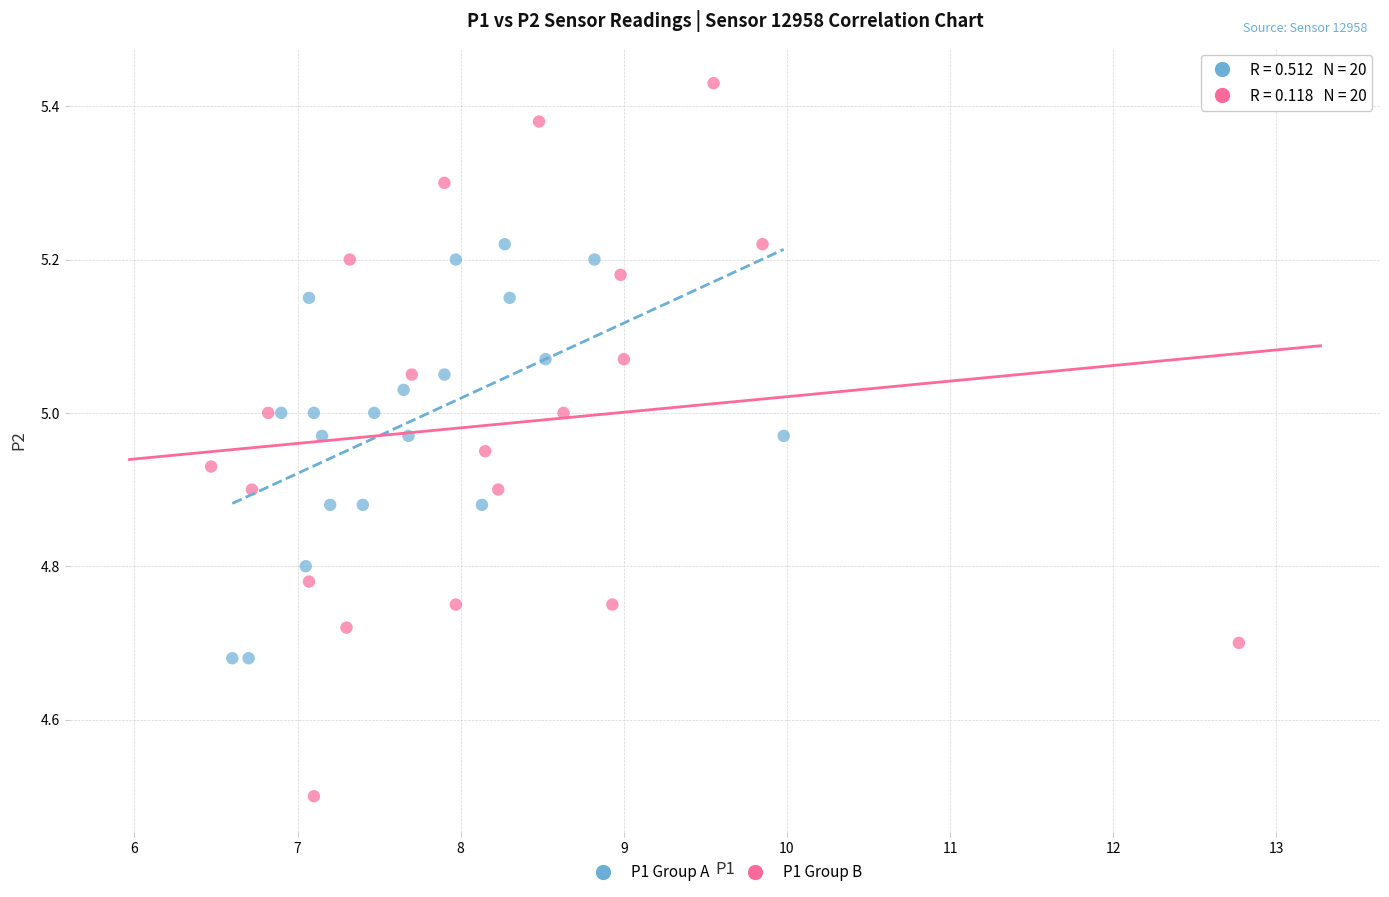

Which series contains the highest Y value?

P1 Group B